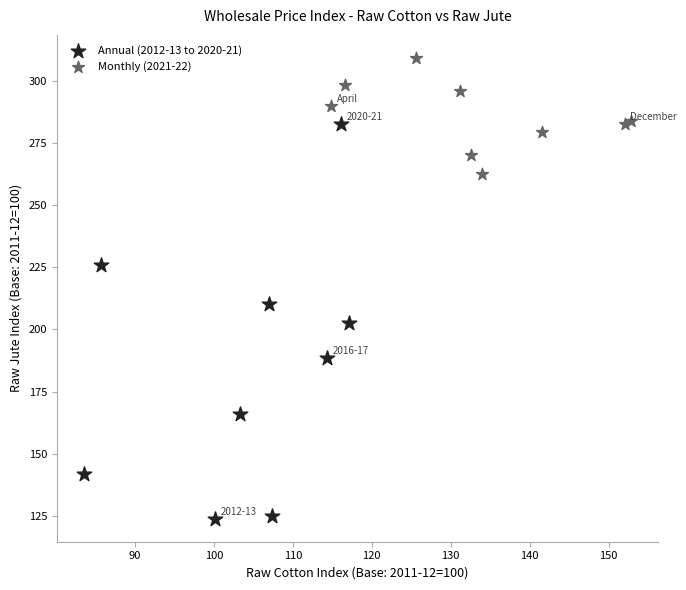

What are all the series names shown in the legend?

Annual (2012-13 to 2020-21), Monthly (2021-22)